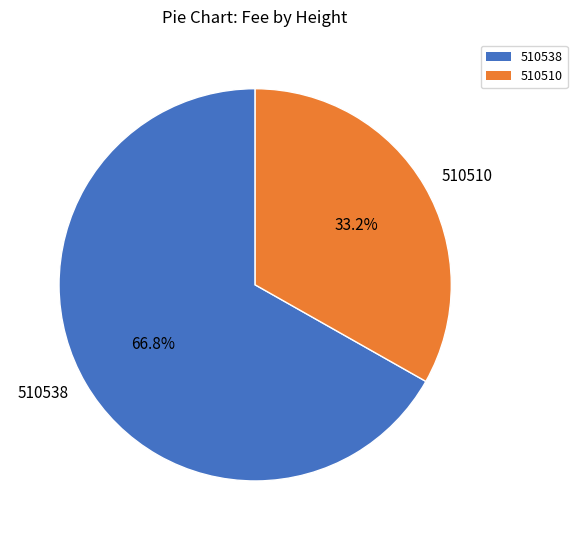

Which has a higher value, 510510 or 510538?

510538